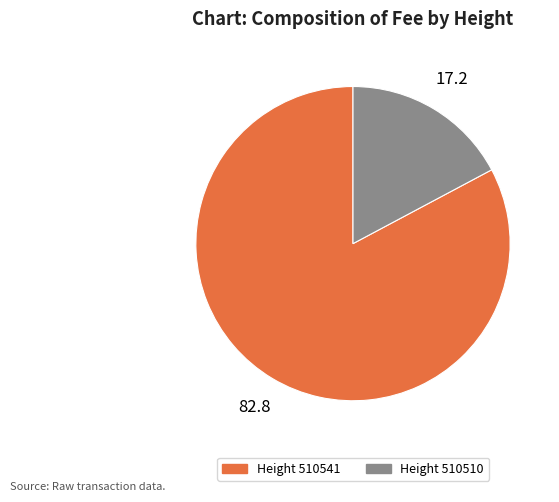

Is the sum of Height 510510 and Height 510541 greater than half?

Yes